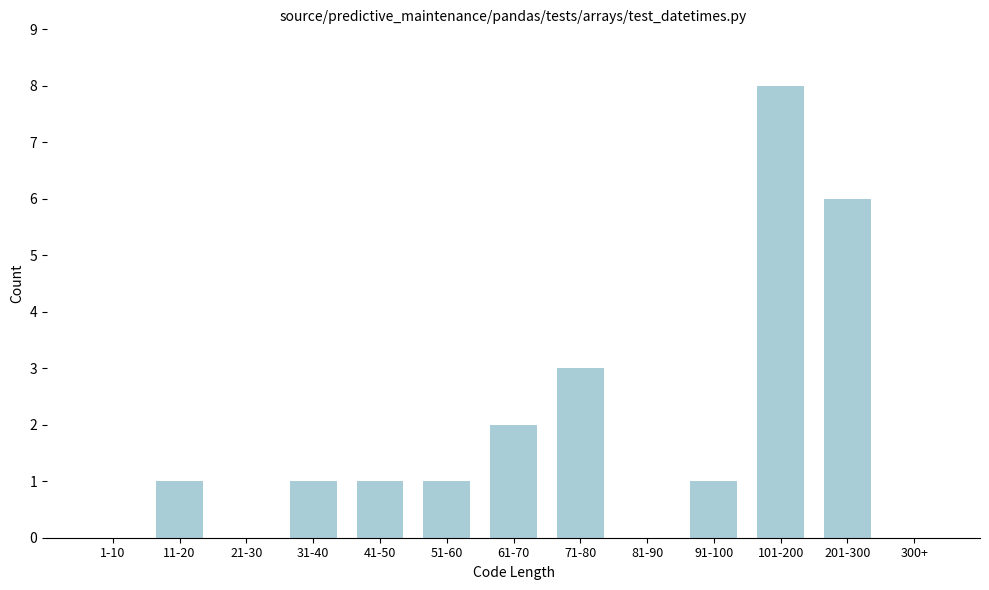

Reading right to left, transcribe all the data shown in this chart.

300+=0	201-300=6	101-200=8	91-100=1	81-90=0	71-80=3	61-70=2	51-60=1	41-50=1	31-40=1	21-30=0	11-20=1	1-10=0